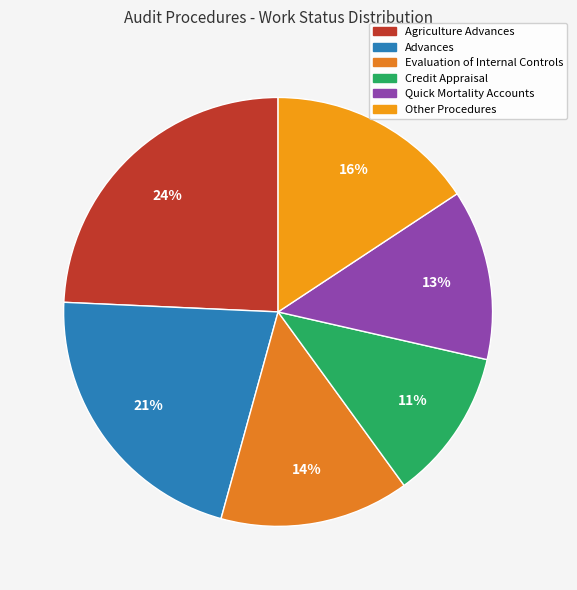

To the nearest percent, what is the difference between the largest and smallest slice percentages?

13%